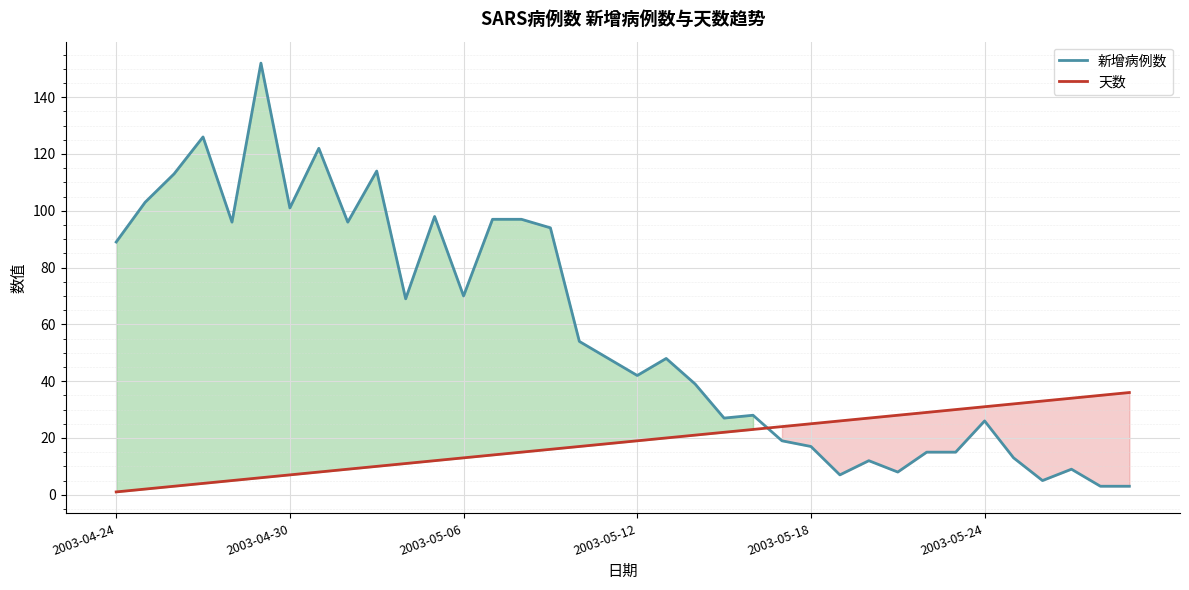

What are all the series names shown in the legend?

新增病例数, 天数